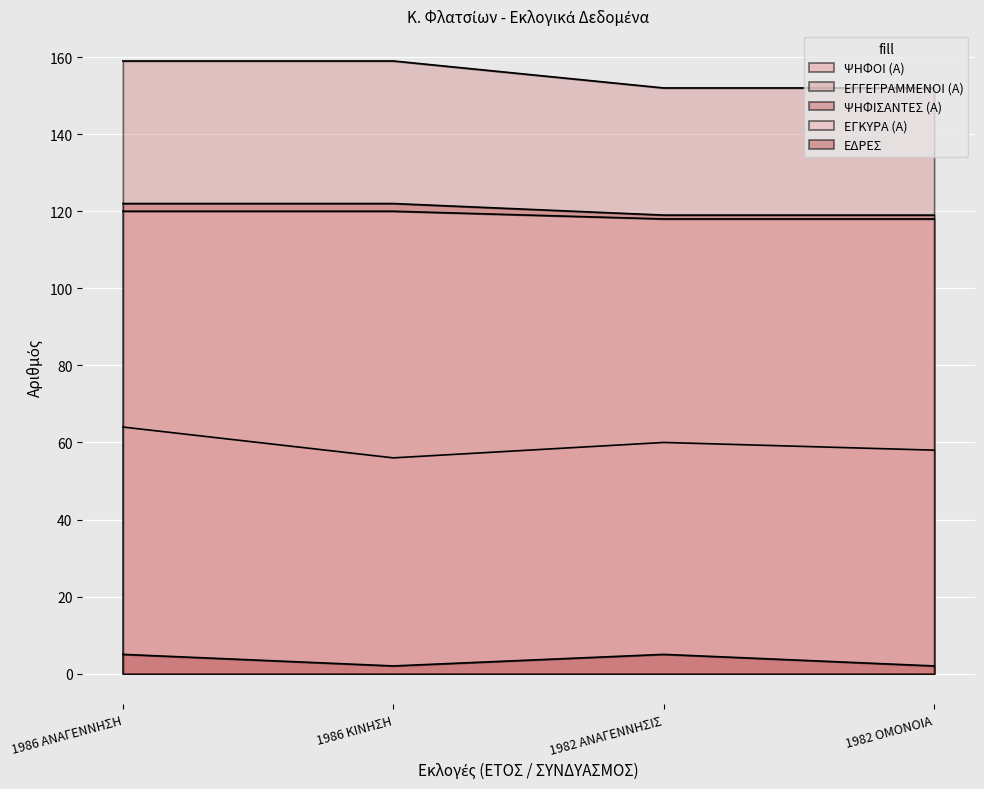

Is it true that ΕΓΓΕΓΡΑΜΜΕΝΟΙ (Α) equals 159 at 1986 ΑΝΑΓΕΝΝΗΣΗ?

True